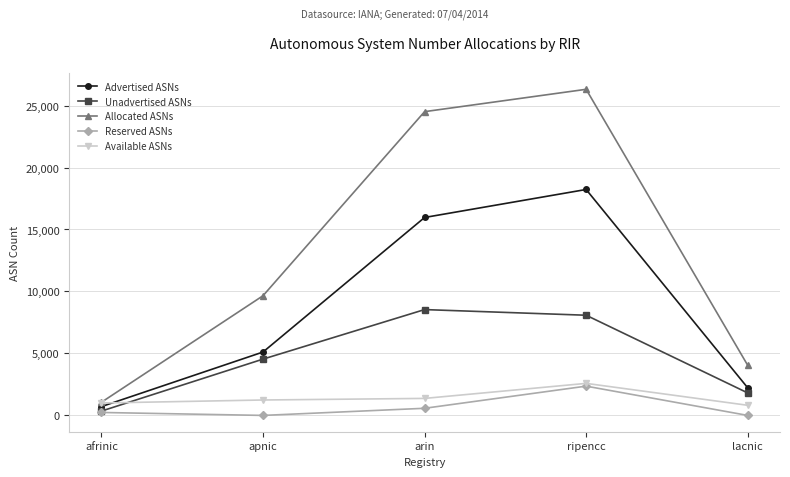

What is the greatest value displayed?

26309